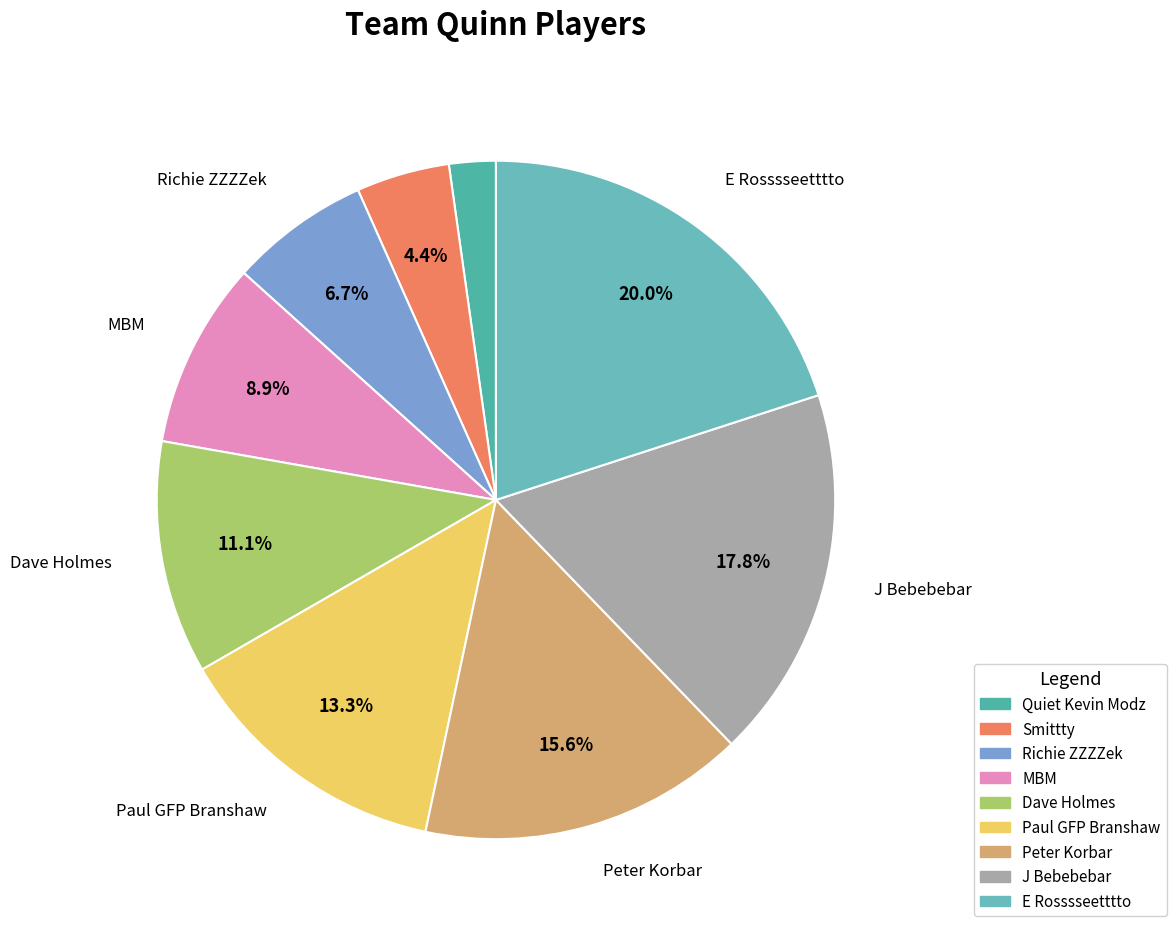

To the nearest percent, what is the difference between the MBM and Paul GFP Branshaw slice percentages?

4%